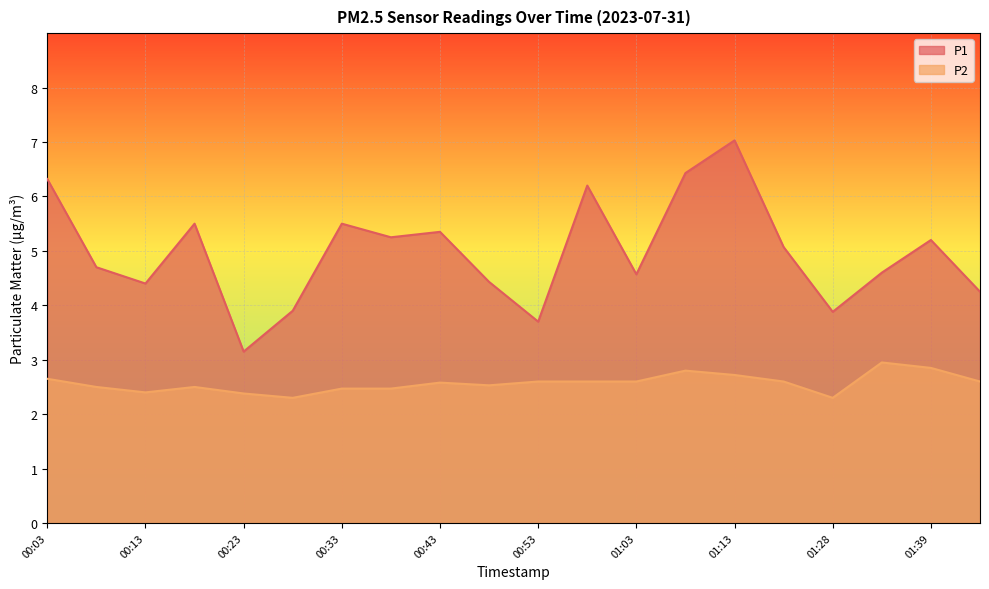

Reading left to right, transcribe all the data shown in this chart.

P1: 00:03=6.3	00:08=4.7	00:13=4.4	00:18=5.5	00:23=3.1	00:28=3.9	00:33=5.5	00:38=5.2	00:43=5.3	00:48=4.4	00:53=3.7	00:58=6.2	01:03=4.6	01:08=6.4	01:13=7.0	01:18=5.1	01:28=3.9	01:33=4.6	01:39=5.2	01:44=4.2
P2: 00:03=2.6	00:08=2.5	00:13=2.4	00:18=2.5	00:23=2.4	00:28=2.3	00:33=2.5	00:38=2.5	00:43=2.6	00:48=2.5	00:53=2.6	00:58=2.6	01:03=2.6	01:08=2.8	01:13=2.7	01:18=2.6	01:28=2.3	01:33=3.0	01:39=2.9	01:44=2.6